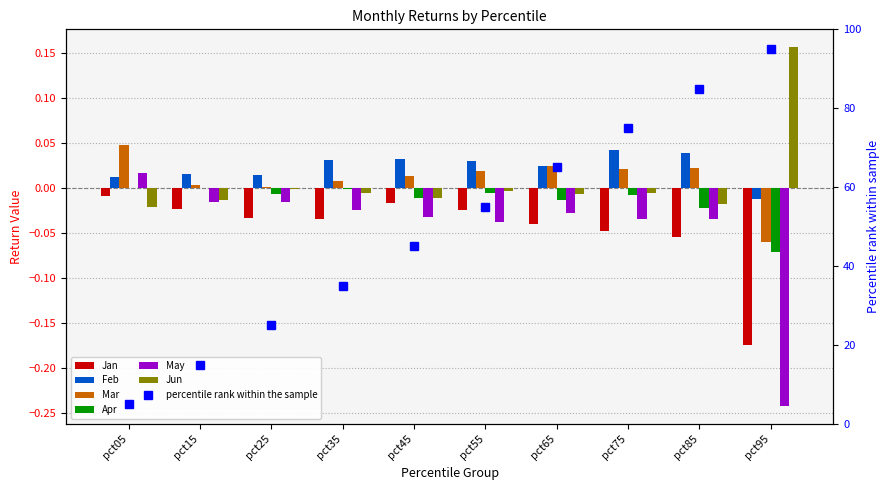

Which series has the largest total across all categories?

Feb